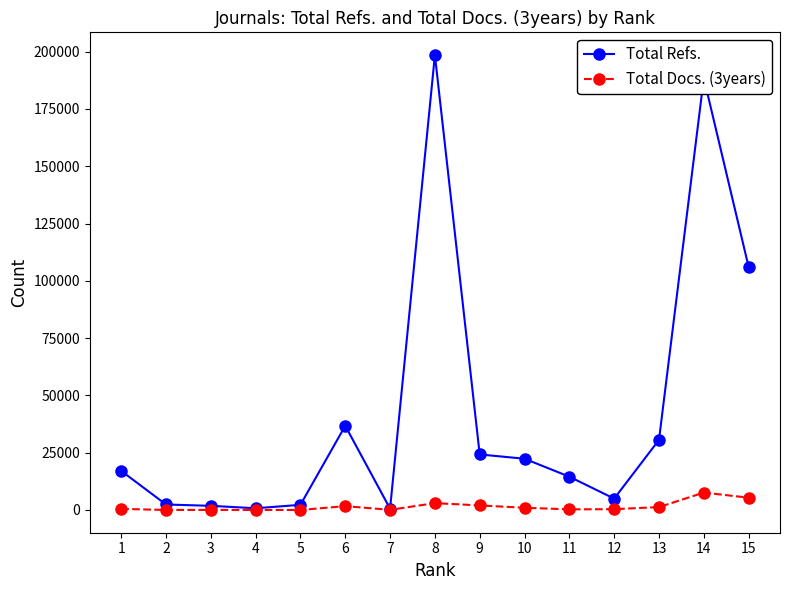

The value of Total Docs. (3years) at 5 is 8. True or false?

True